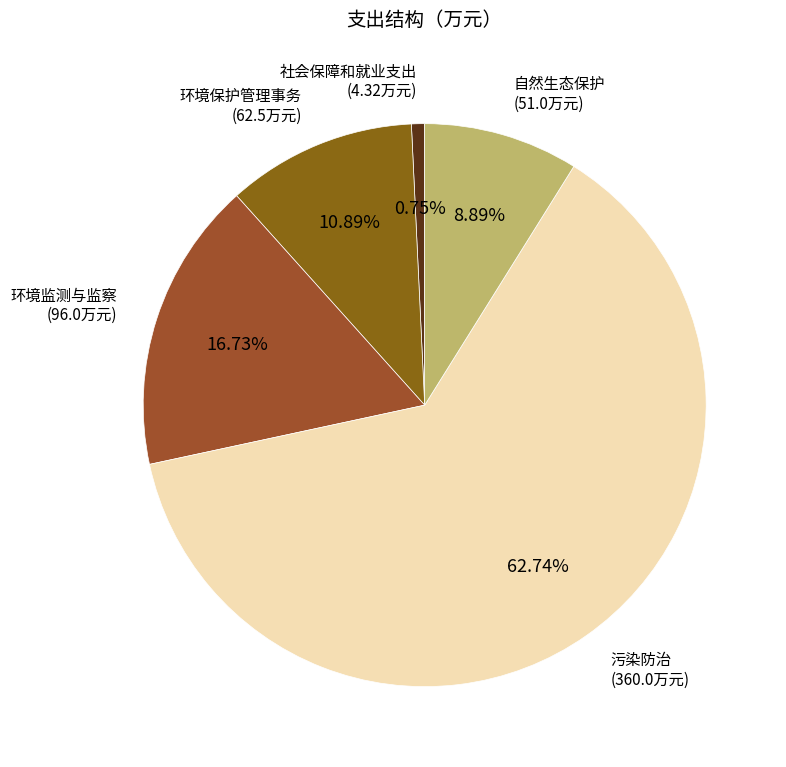

To the nearest percent, what is the difference between the largest and smallest slice percentages?

62%